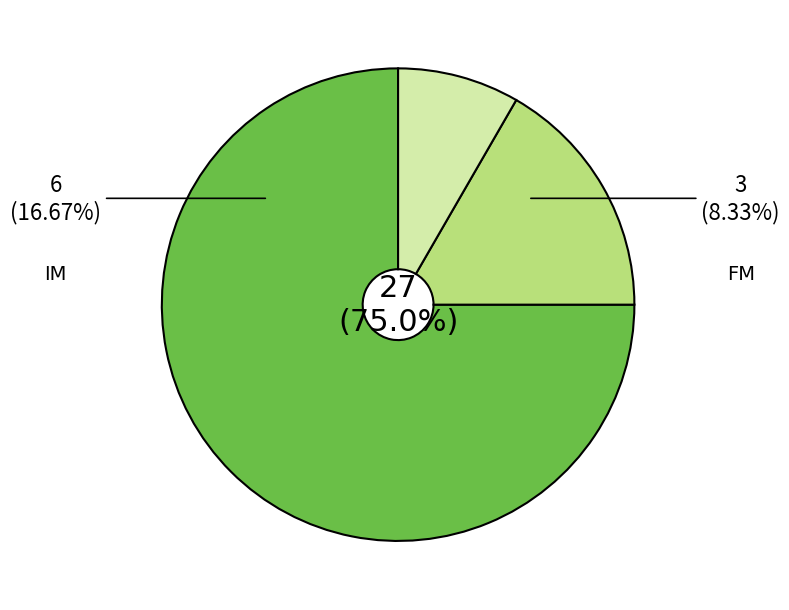

The FM slice represents 8% of the pie. True or false?

True